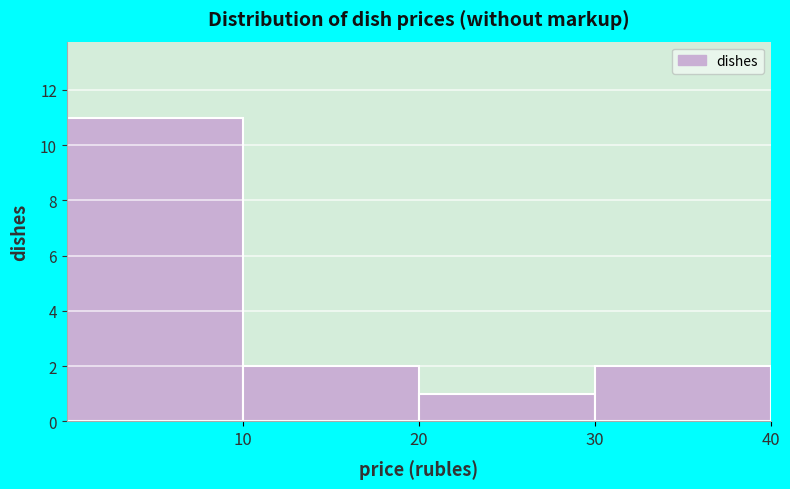

How tall is the bar that spans 10 to 20 on the x-axis? The values are not printed on the chart, so give them approximately, as read against the axis.

2